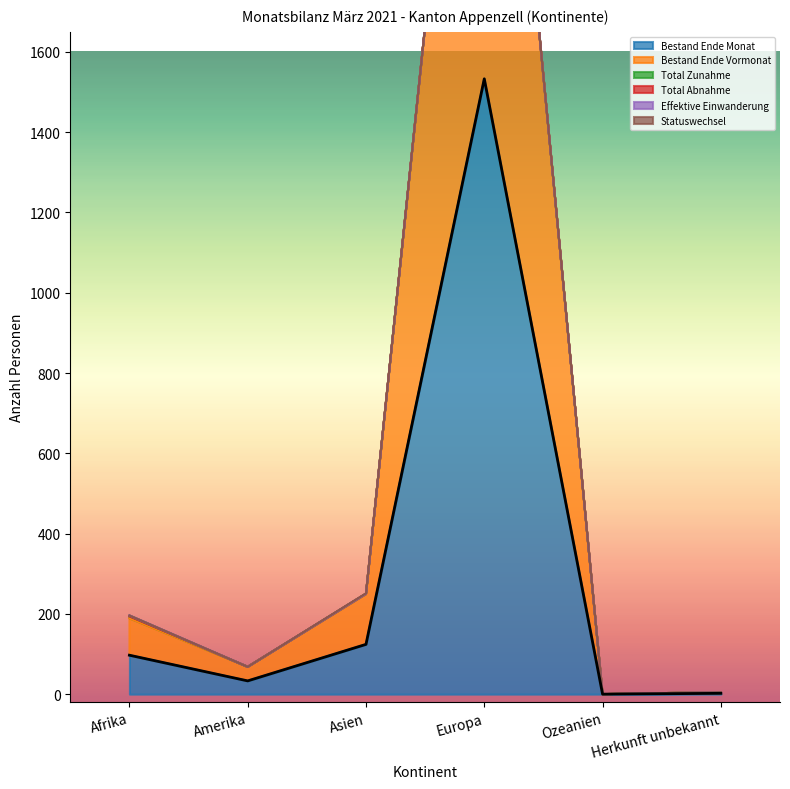

How many lines are shown in the chart?

3